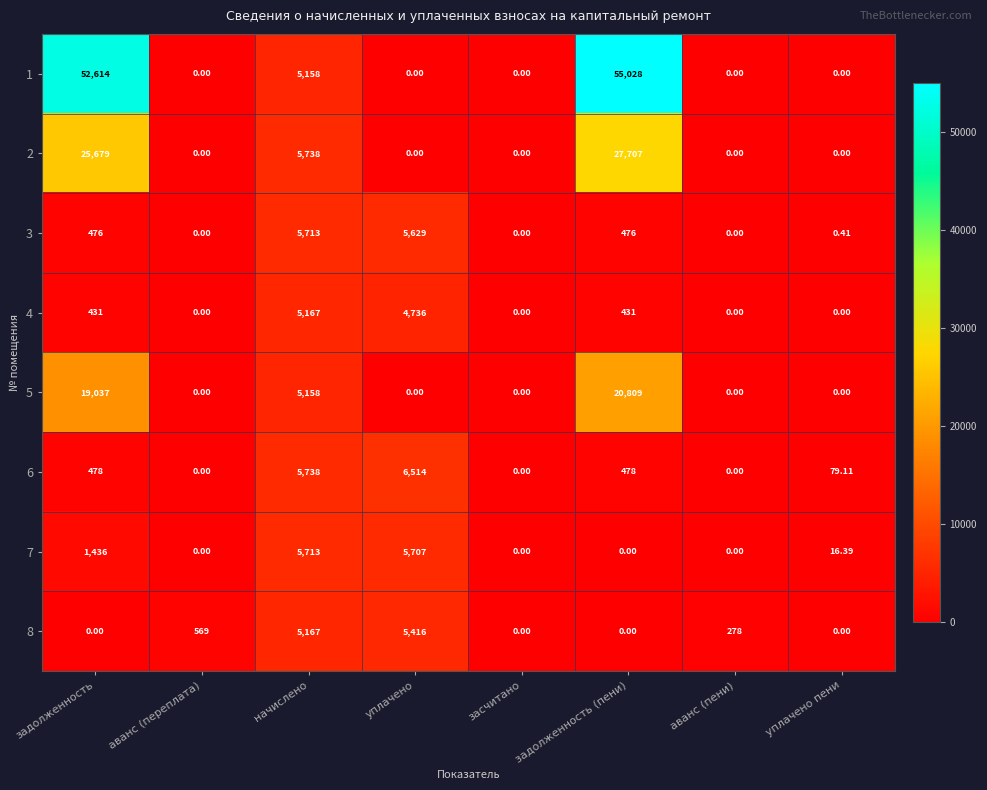

Is the value of 3 at начислено greater than the value of 6 at начислено?

No